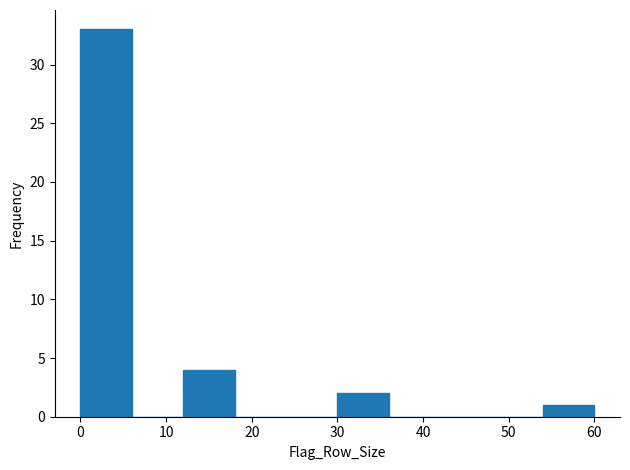

Which range on the x-axis has the tallest bar?

0 to 6